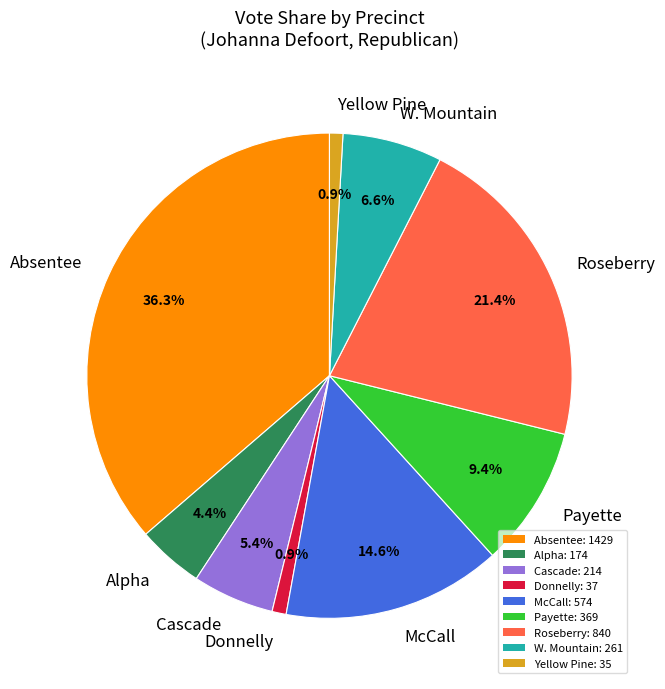

Is it true that Donnelly is 7% of the pie?

False